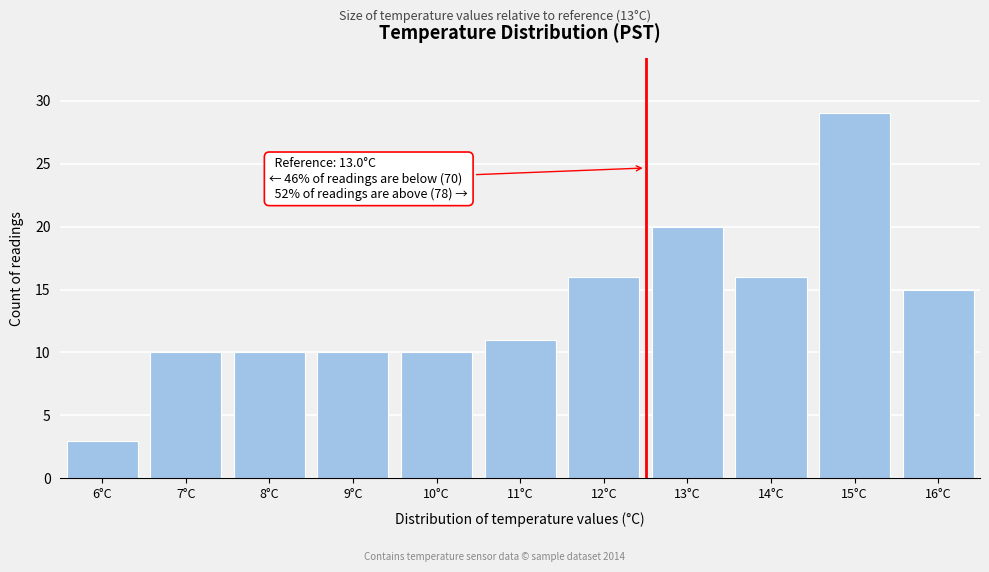

Reading right to left, what are all the values shown in this chart?

15	29	16	20	16	11	10	10	10	10	3